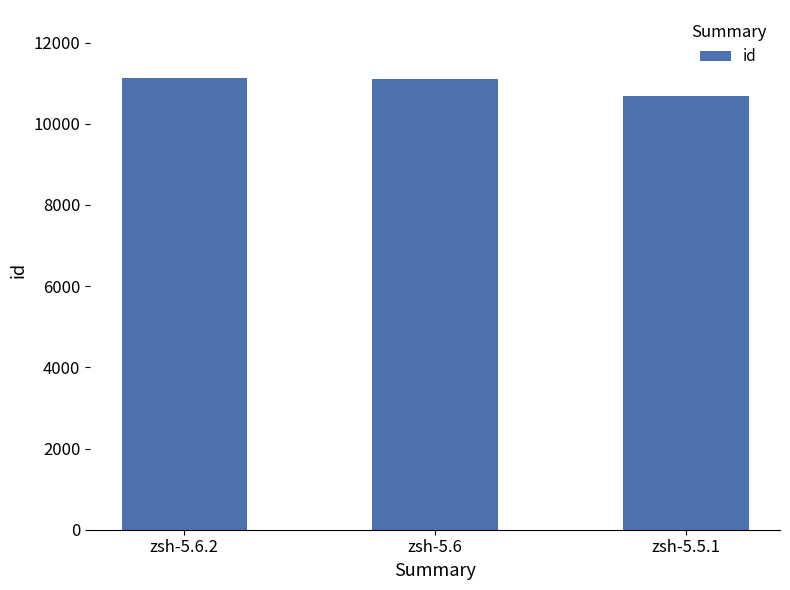

What is the greatest value displayed?

11132